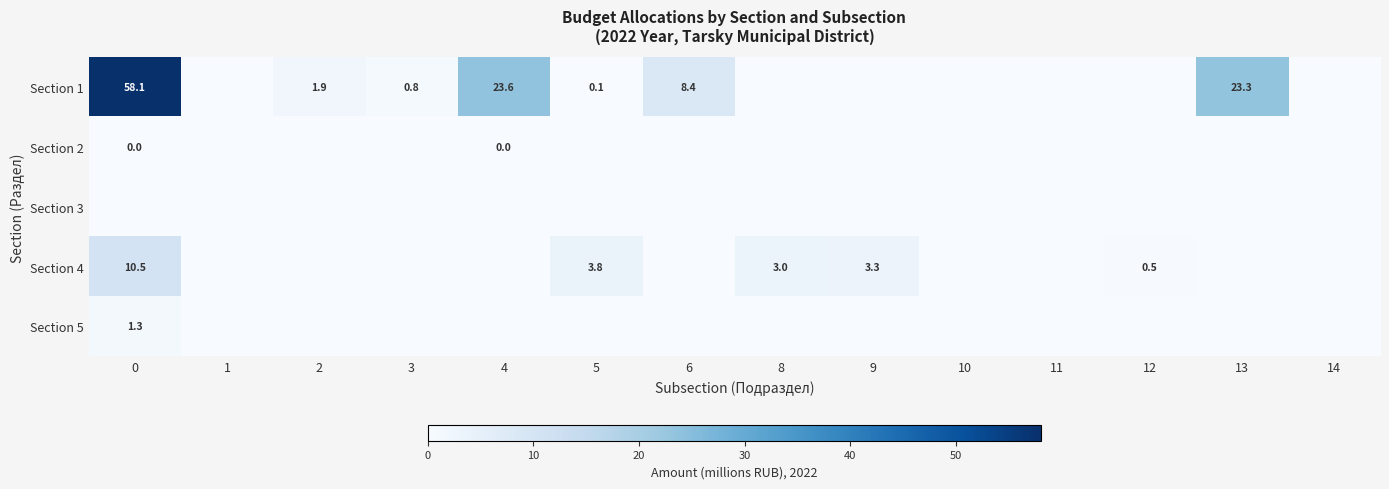

The value of Section 4 at 9 is 3.3. True or false?

True